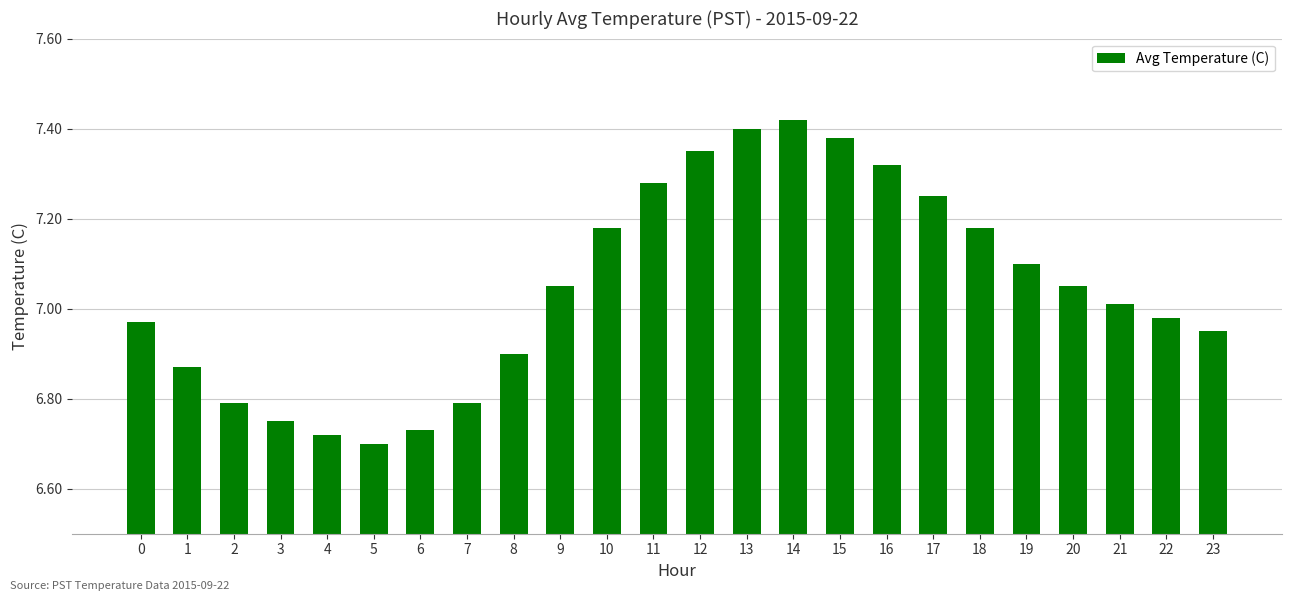

What is the sum of all values?

169.1